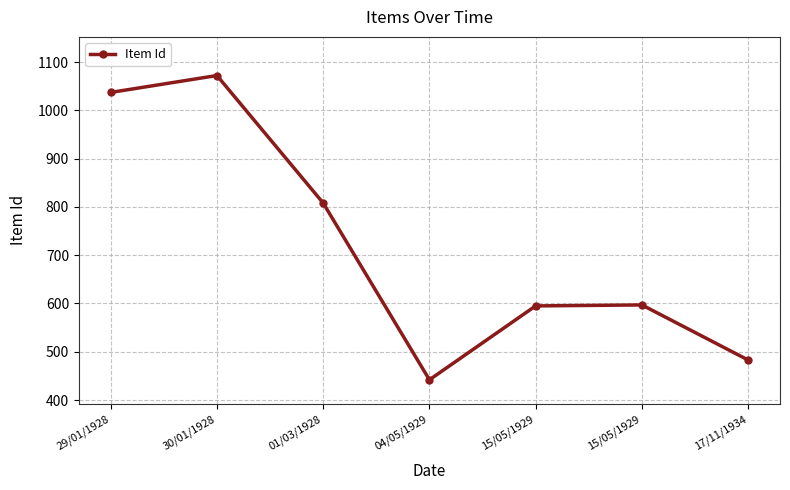

Count the number of data series in this chart.

1